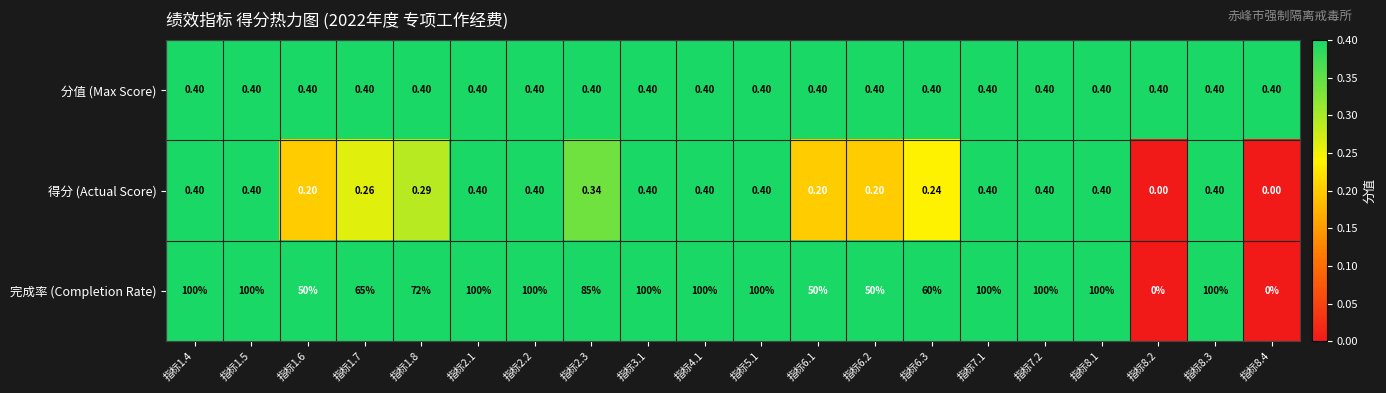

What is the total value across all series at 指标8.1?

100.8